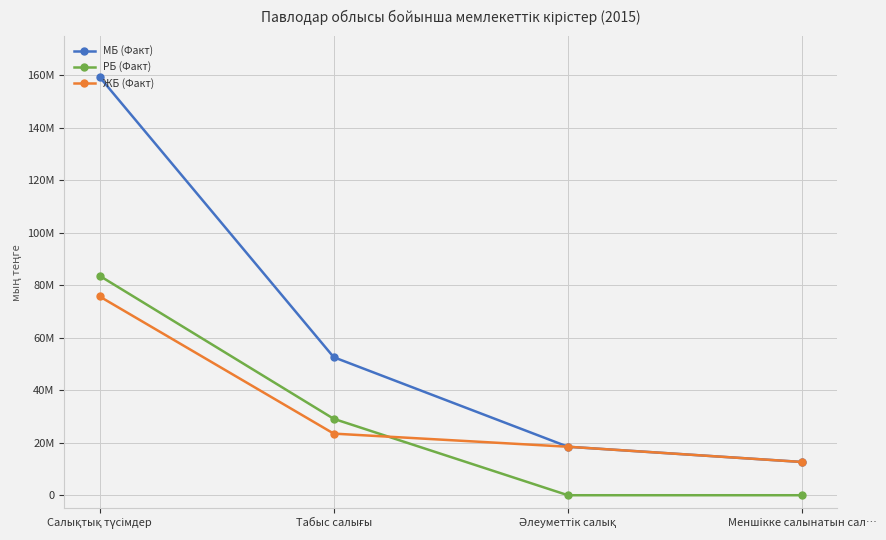

Does the chart display data point markers on the line(s)?

Yes